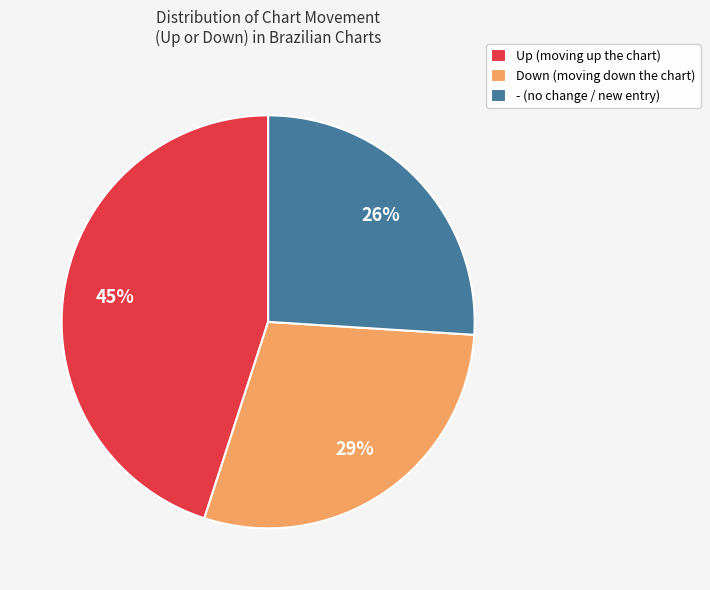

Rank the categories by value from lowest to highest.

- (no change / new entry), Down (moving down the chart), Up (moving up the chart)